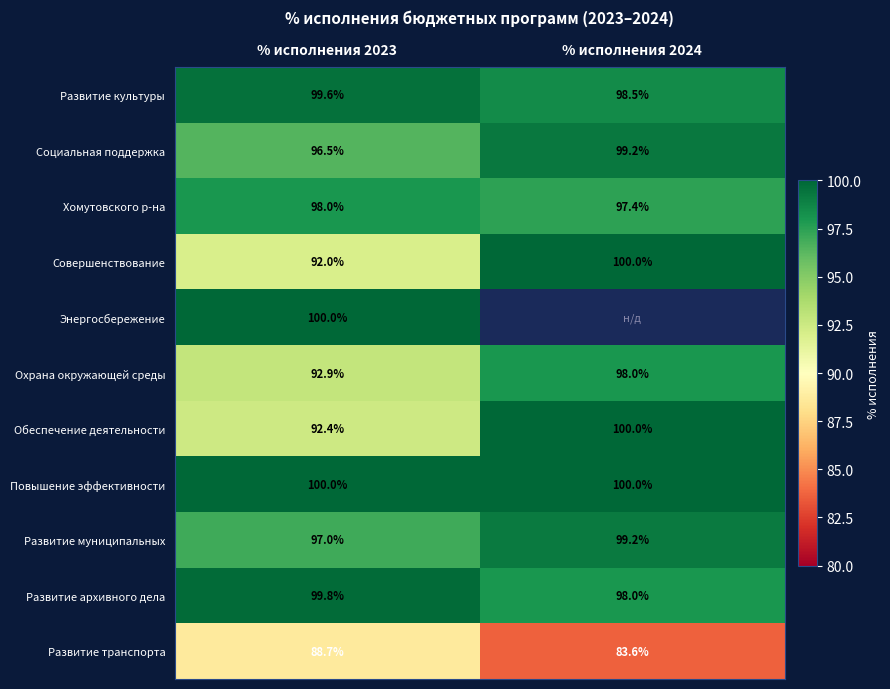

What is the difference between the Хомутовского р-на values at % исполнения 2024 and % исполнения 2023?

0.6